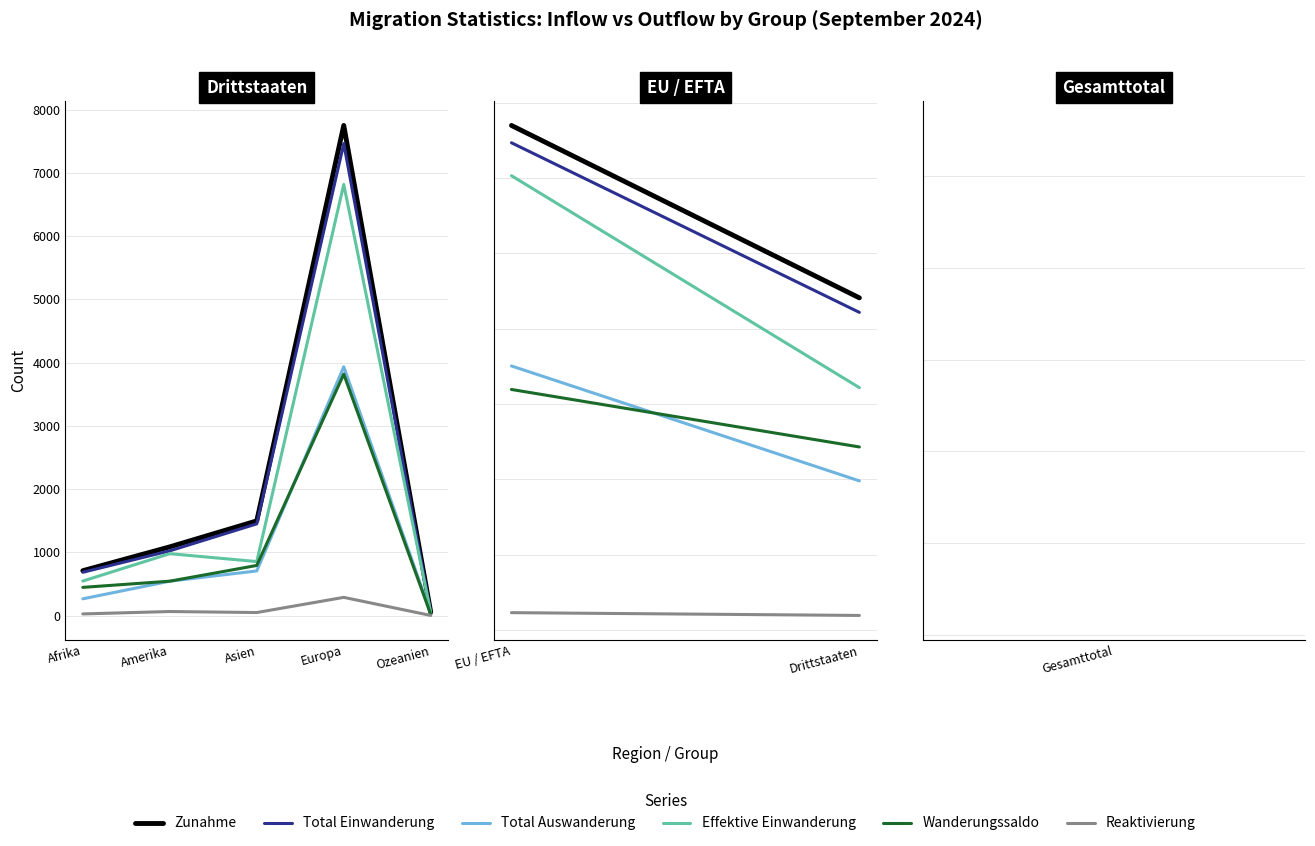

What is the maximum value for Reaktivierung?

287